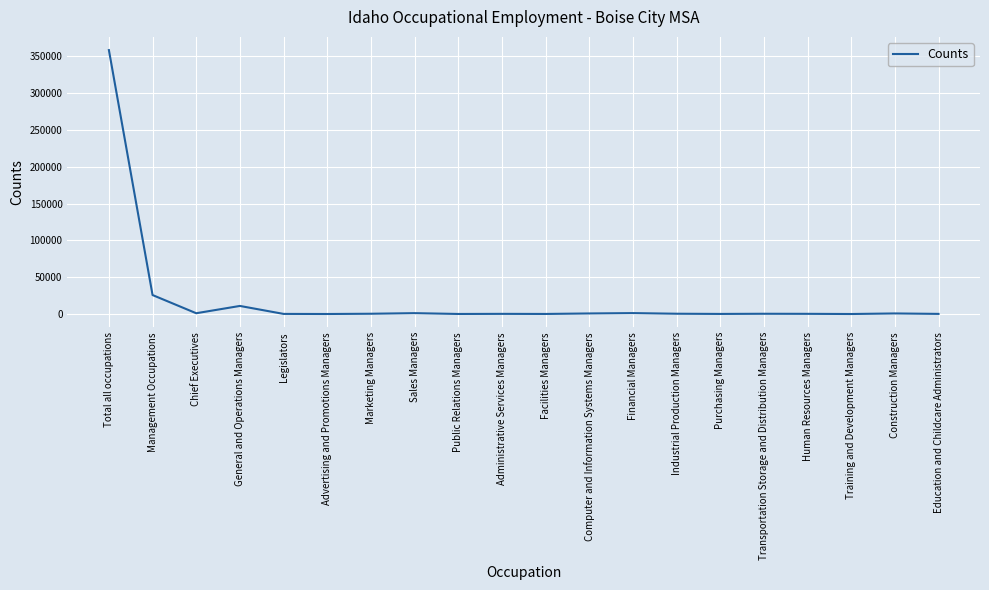

Is it true that the value at Total all occupations is 358230?

True